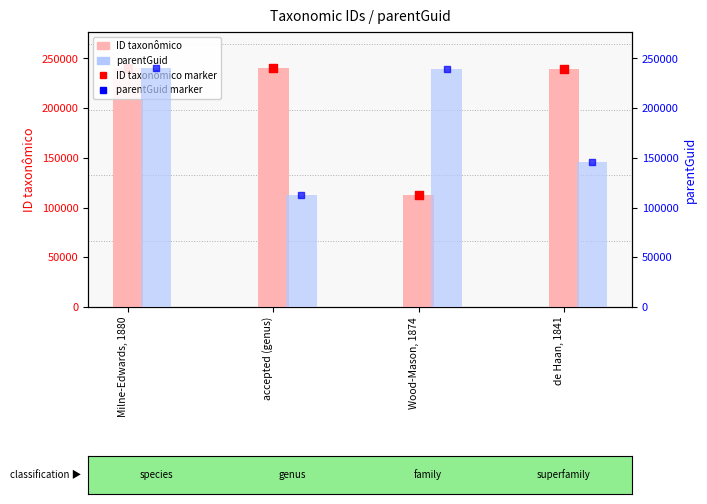

What are all the series names shown in the legend?

ID taxonômico, ID taxonômico (marker), parentGuid, parentGuid (marker)